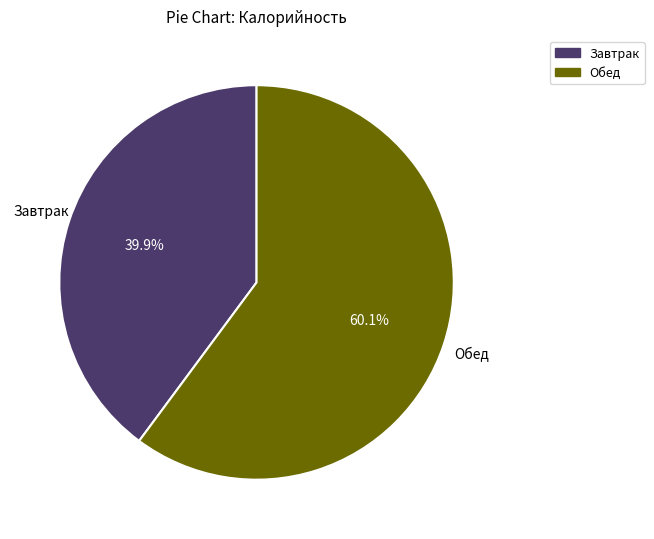

True or false: Обед accounts for 48% of the total.

False